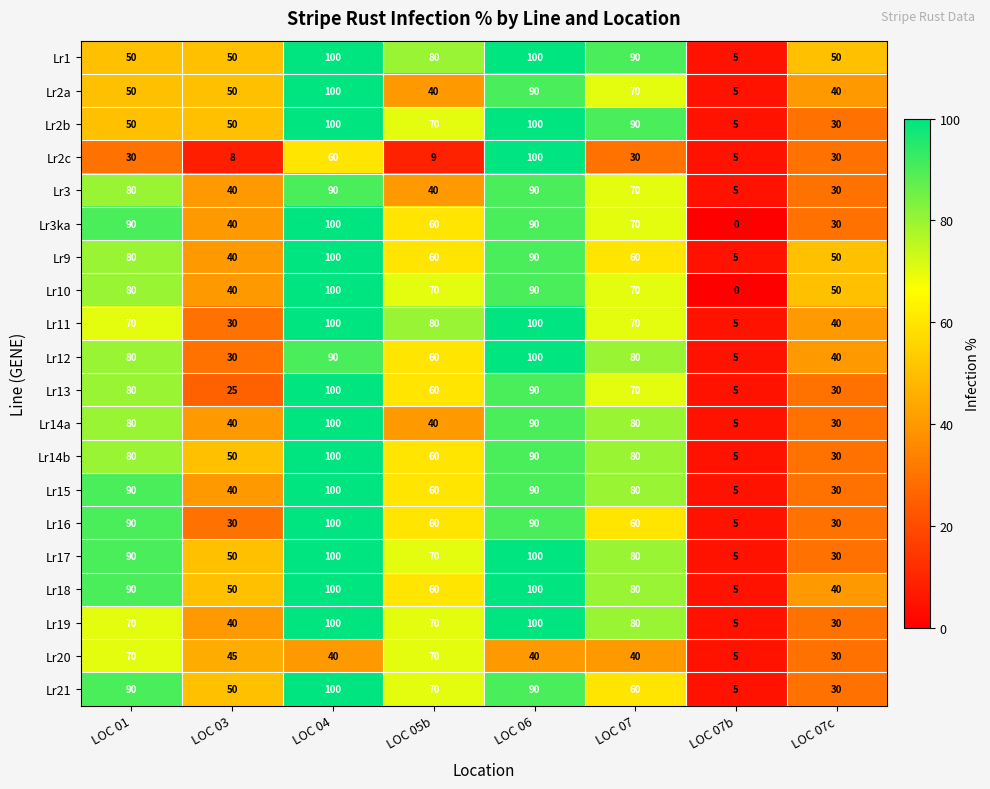

The Lr16 series shows 126 at LOC 06. True or false?

False